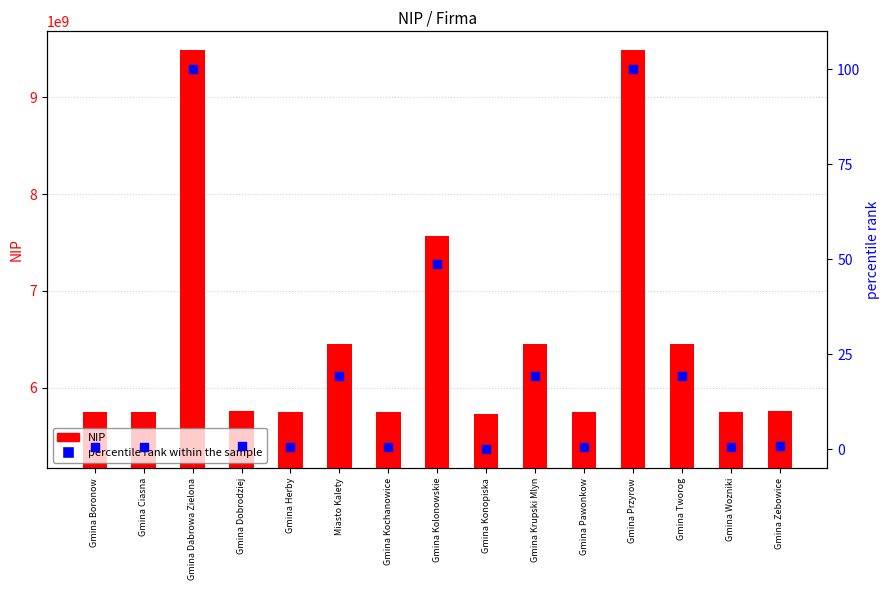

At which category is the sum across all series the highest?

Gmina Przyrow